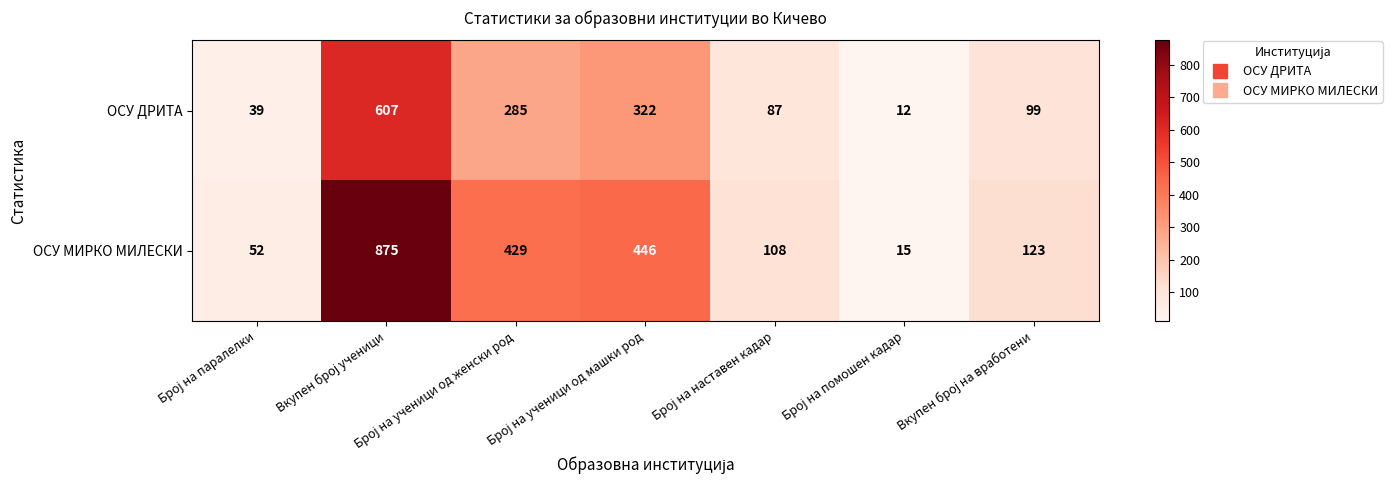

What is the smallest value displayed?

12